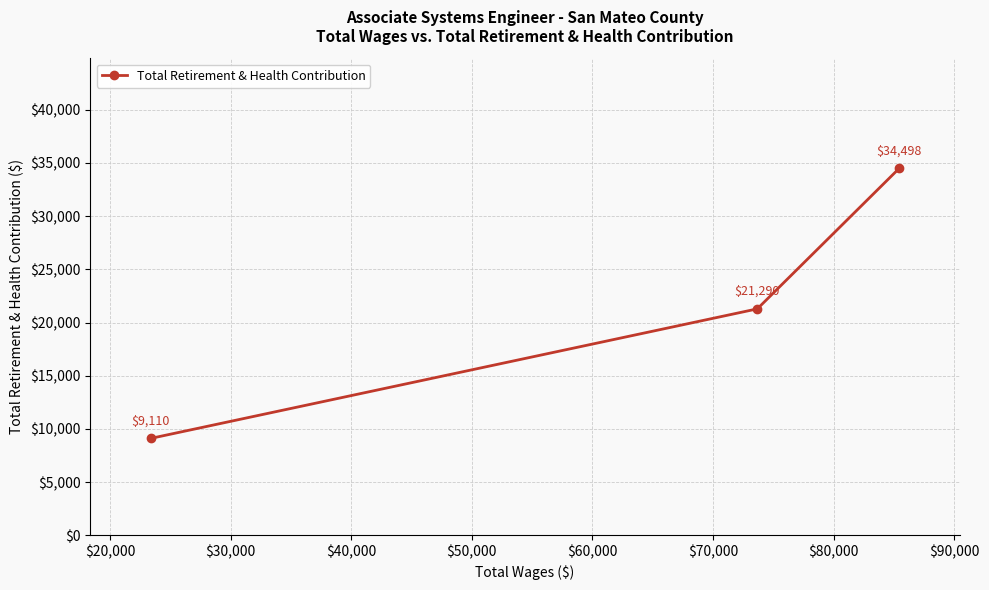

What is the average value?

21633